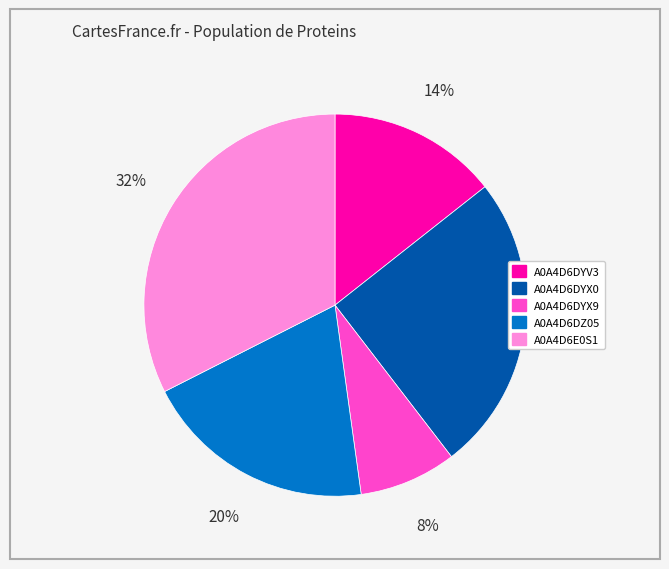

How many segments does this pie chart have?

5